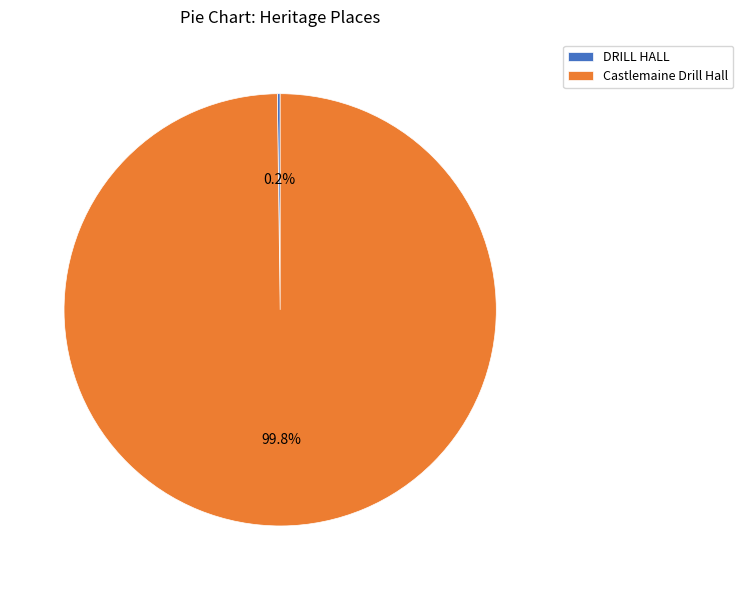

What is the majority slice?

Castlemaine Drill Hall